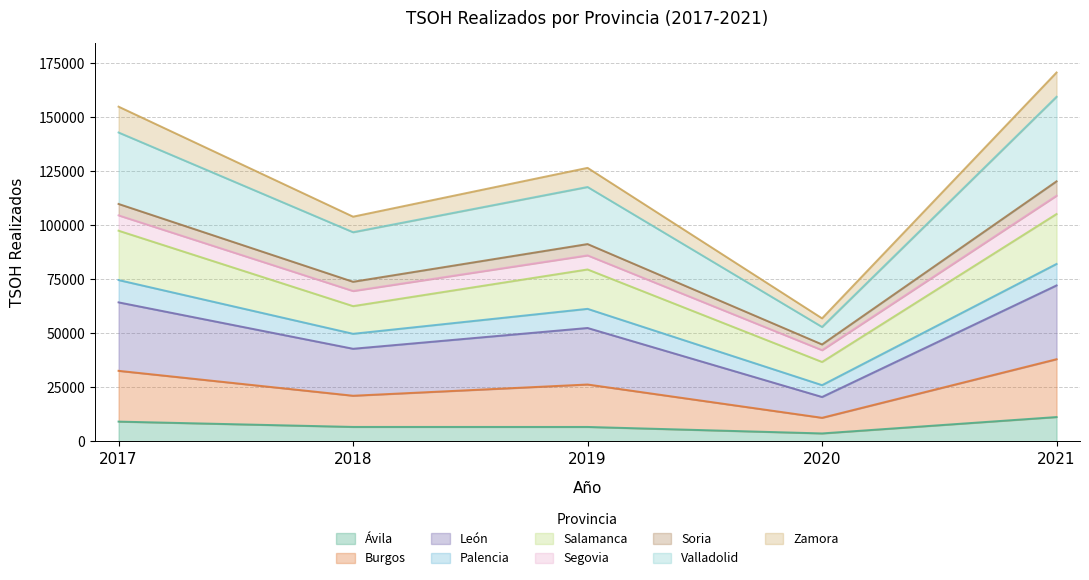

The value of Ávila at 2020 is 3721. True or false?

True